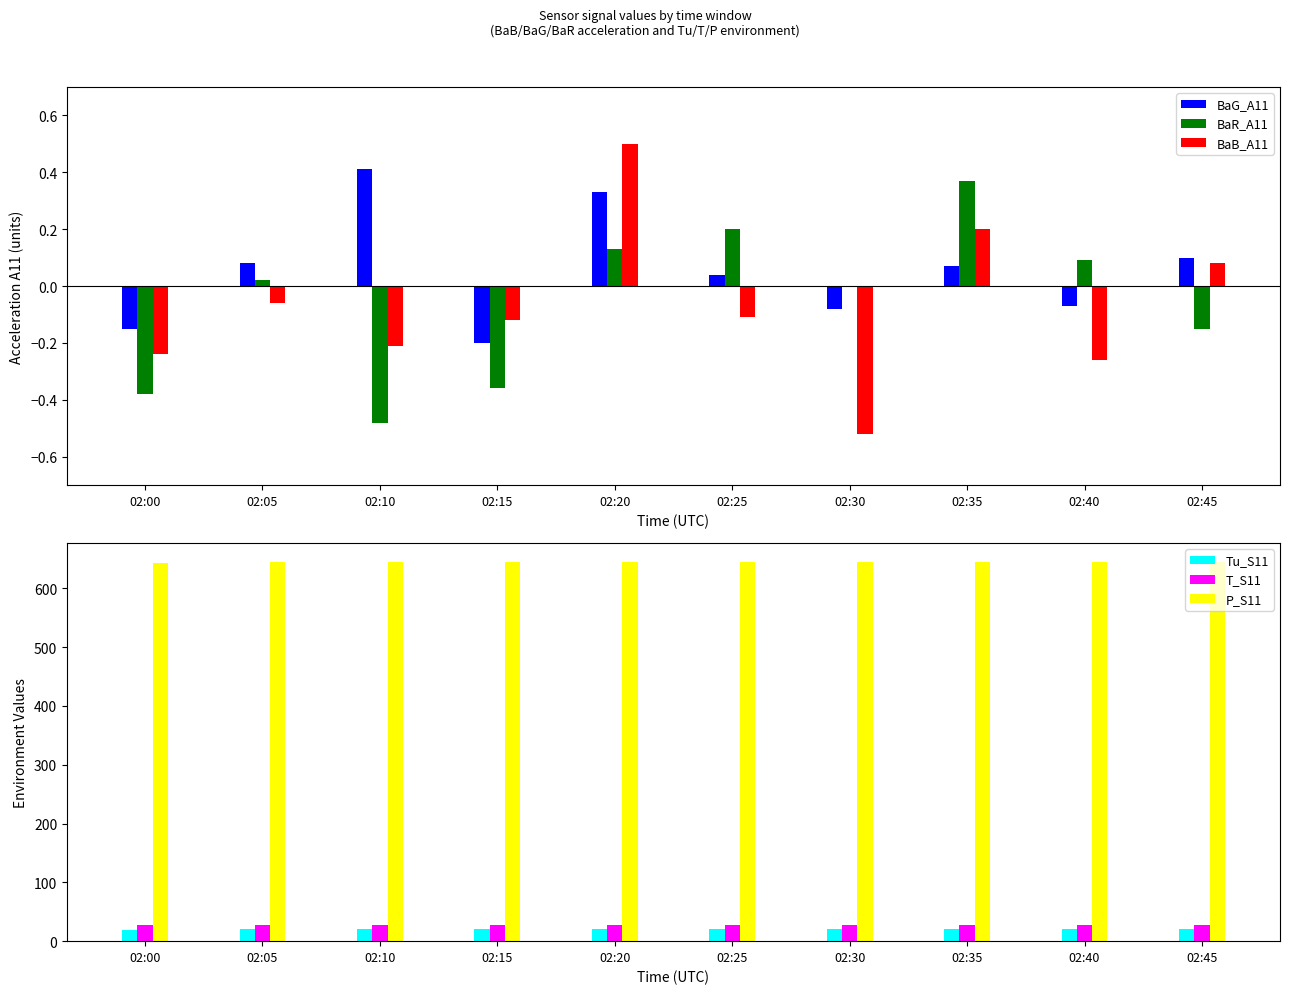

What is the difference between the BaR_A11 values at 02:45 and 02:15?

0.2